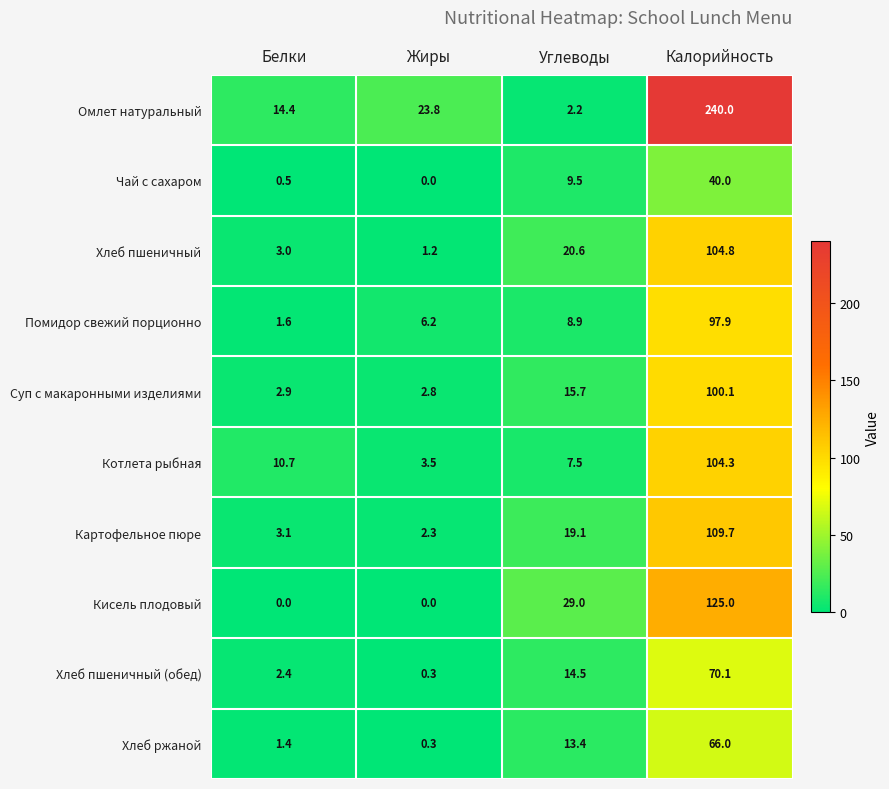

What is the sum of the Котлета рыбная values at Белки and Жиры?

14.2